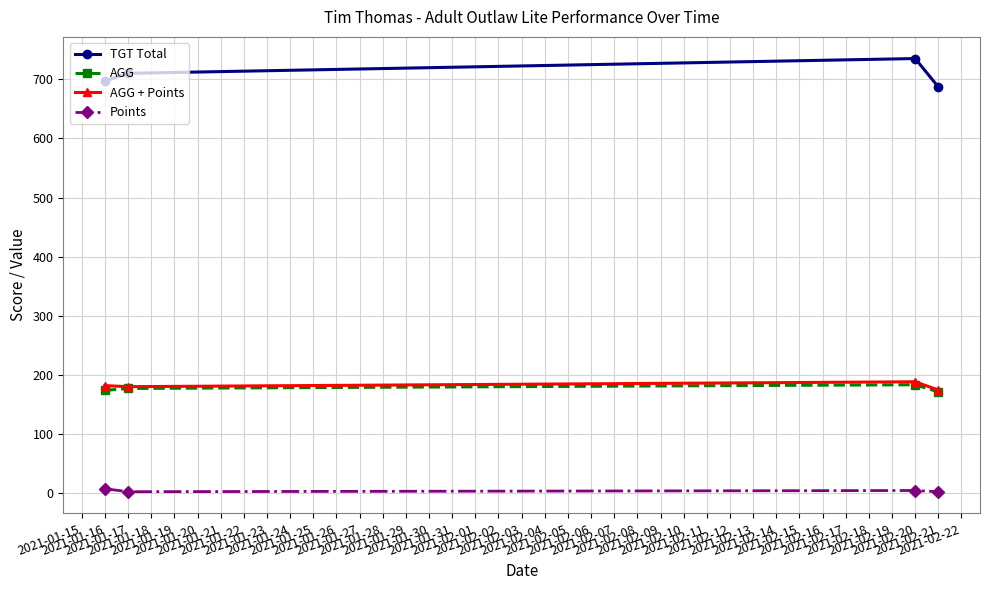

What is the value of the AGG point at the 3rd from the left?

183.8